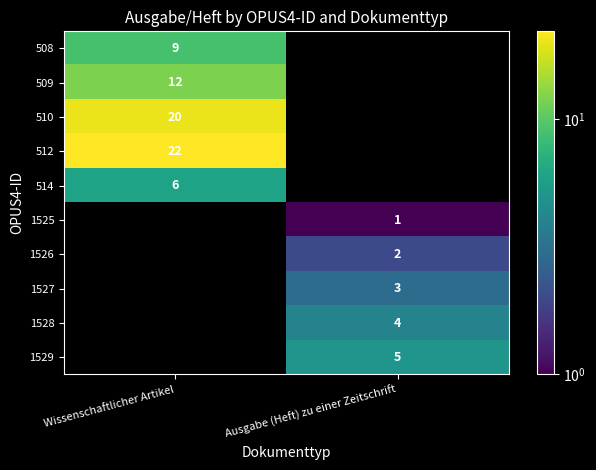

The value of 509 at Wissenschaftlicher Artikel is 20. True or false?

False